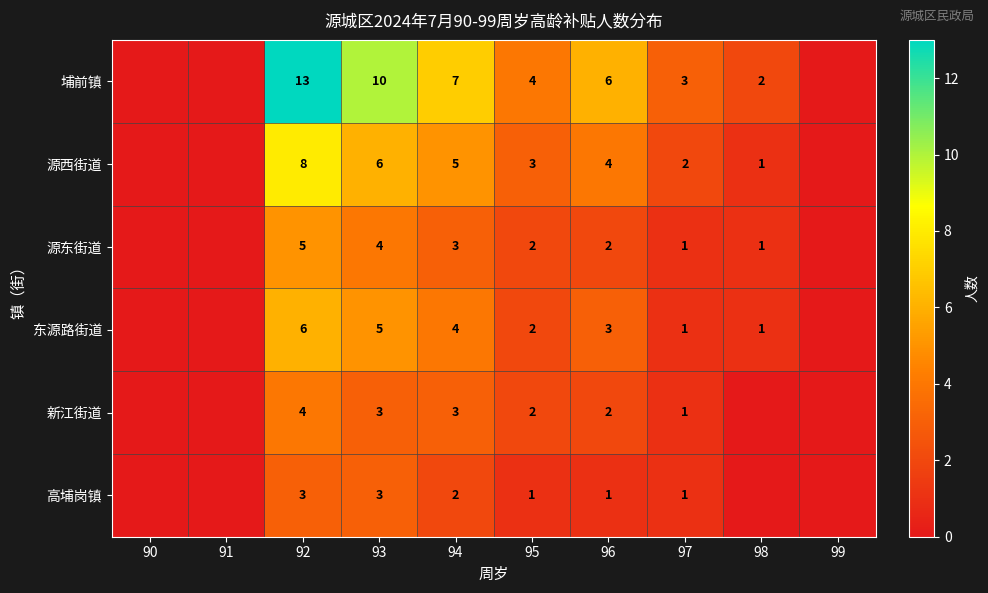

What is the difference between the highest and lowest values at 93?

7